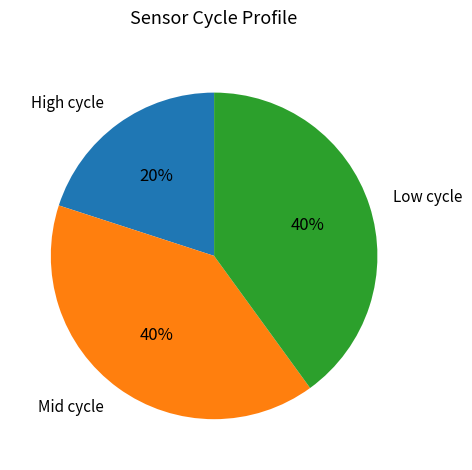

True or false: High cycle accounts for 30% of the total.

False